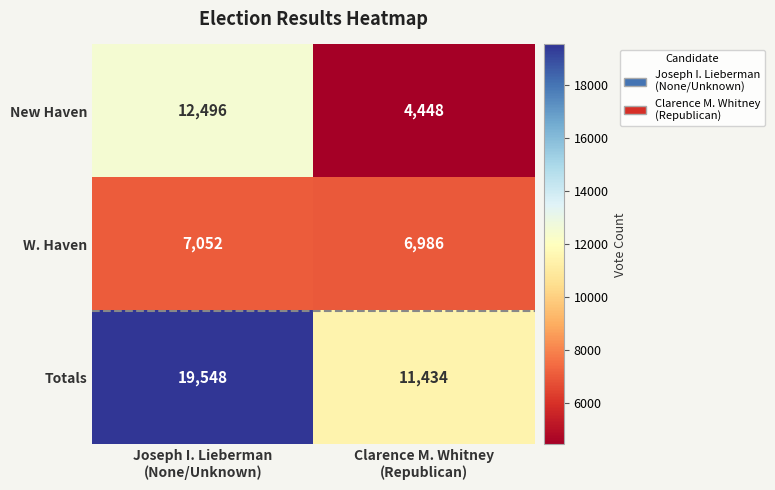

What is the smallest value displayed?

4448